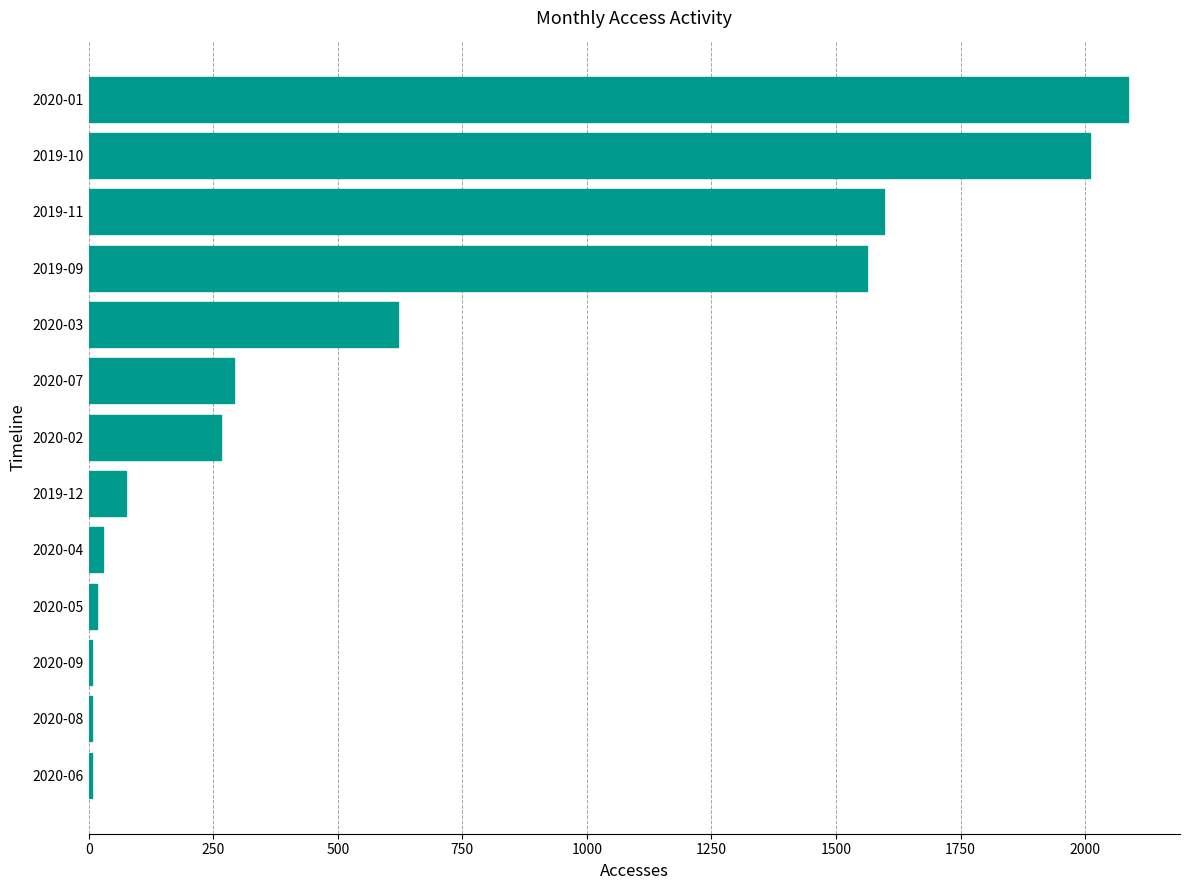

What is the change in value from 2020-02 to 2019-12?

-190